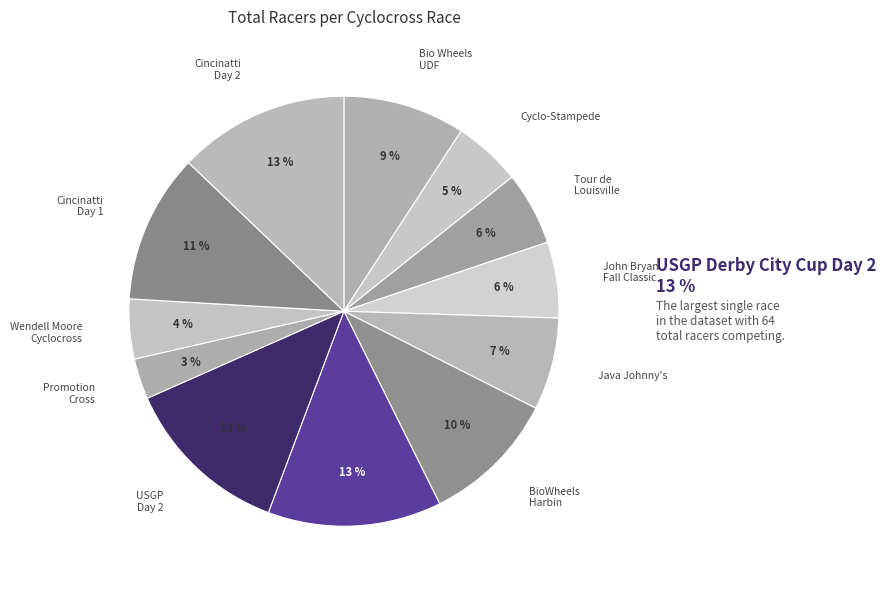

How many segments does this pie chart have?

12